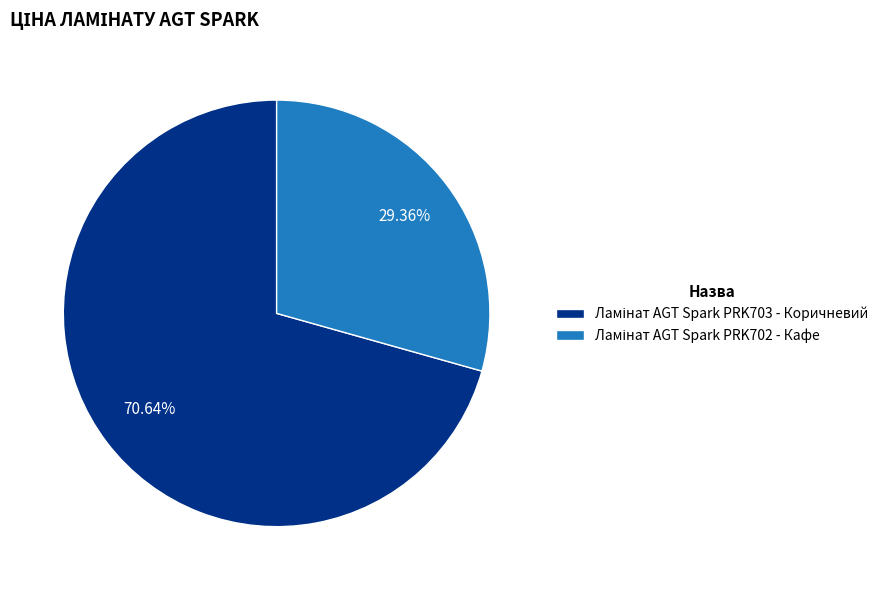

Which has a higher value, Ламінат AGT Spark PRK703 - Коричневий or Ламінат AGT Spark PRK702 - Кафе?

Ламінат AGT Spark PRK703 - Коричневий